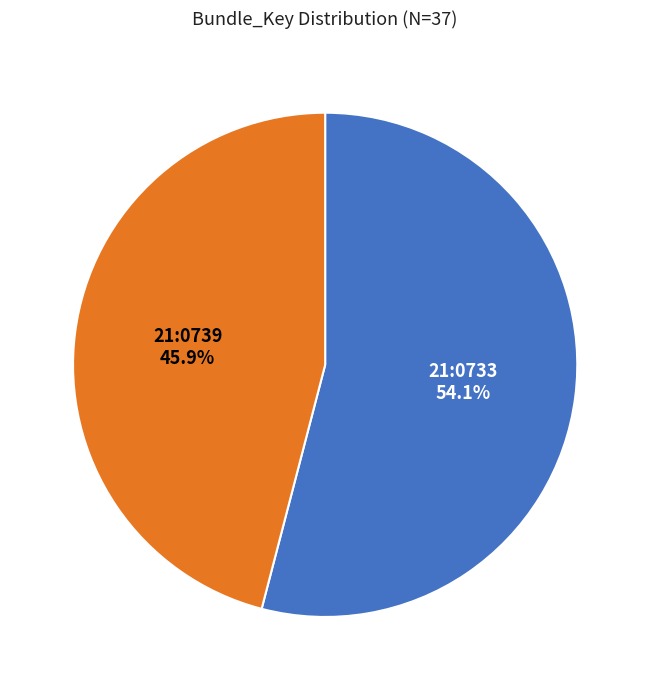

Is it true that 21:0739 is 46% of the pie?

True